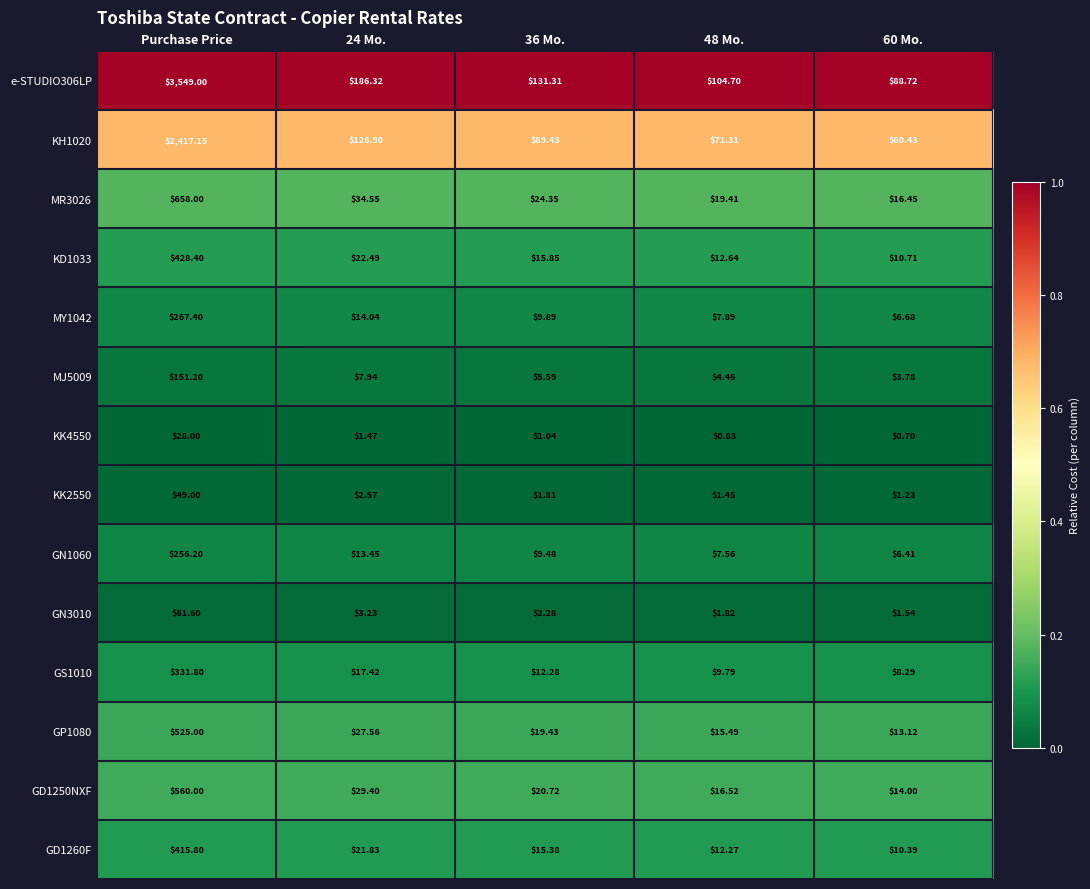

Which category has the highest value in the GD1260F series?

Purchase Price